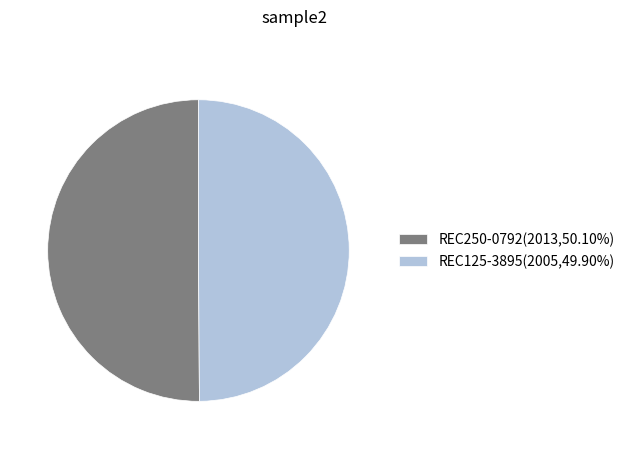

Do REC250-0792 and REC125-3895 together represent more than half of the pie?

Yes